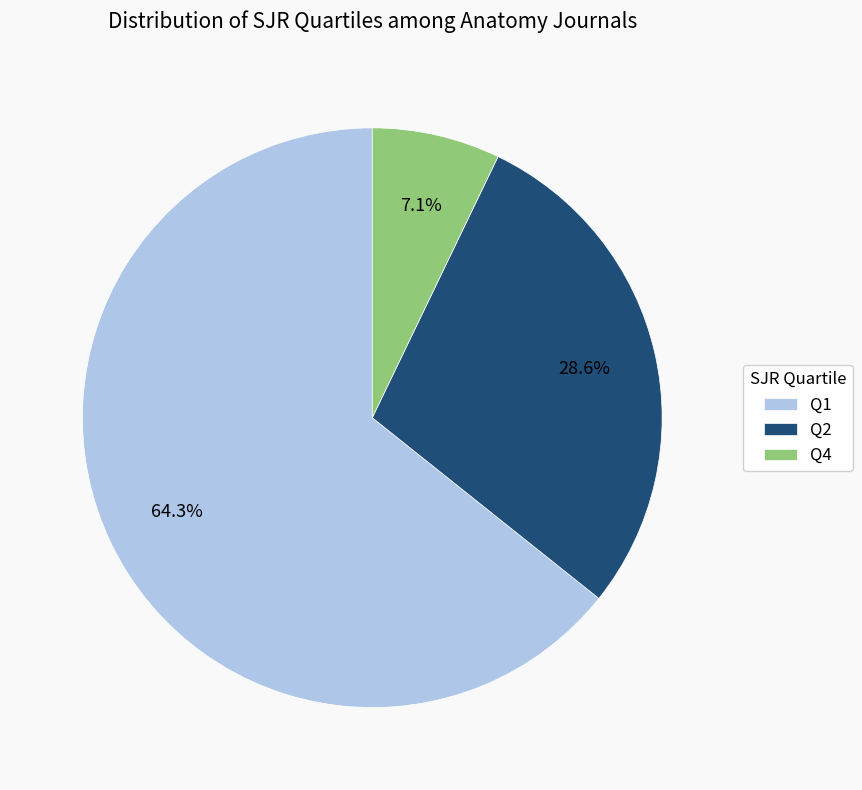

What is the largest slice in the pie chart?

Q1